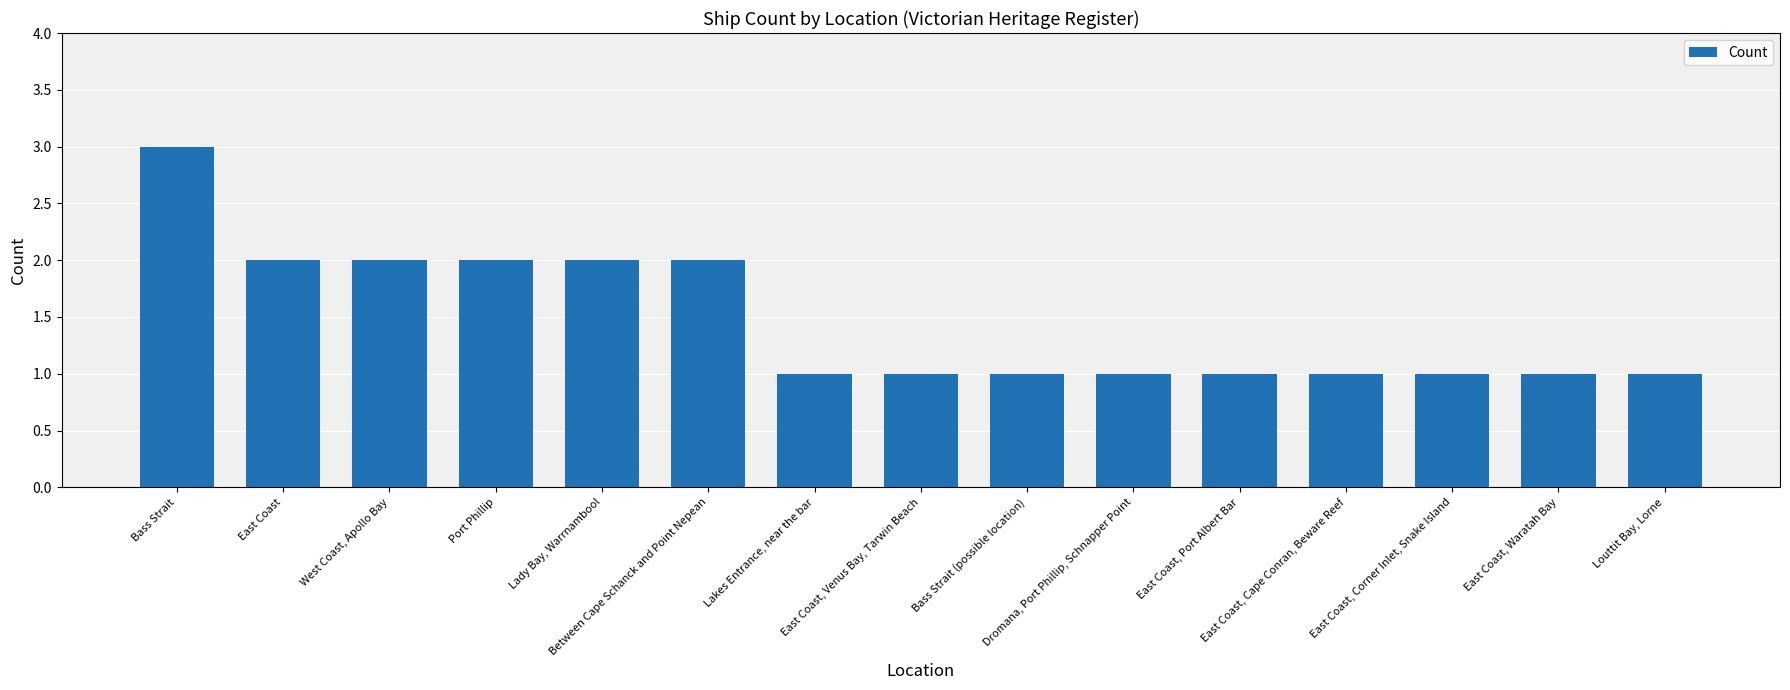

What is the ratio of the value at Bass Strait (possible location) to the value at East Coast, Waratah Bay?

1.0